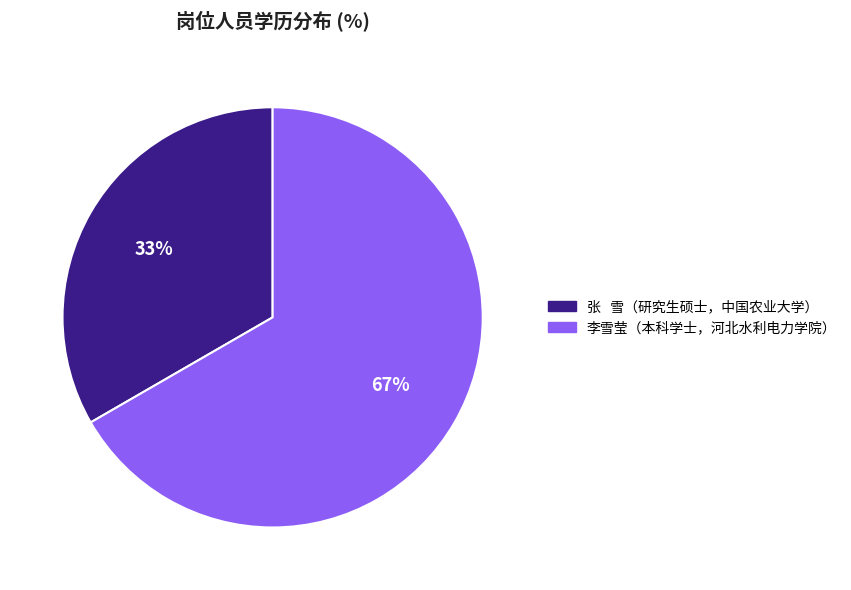

Does any single category account for the majority?

Yes